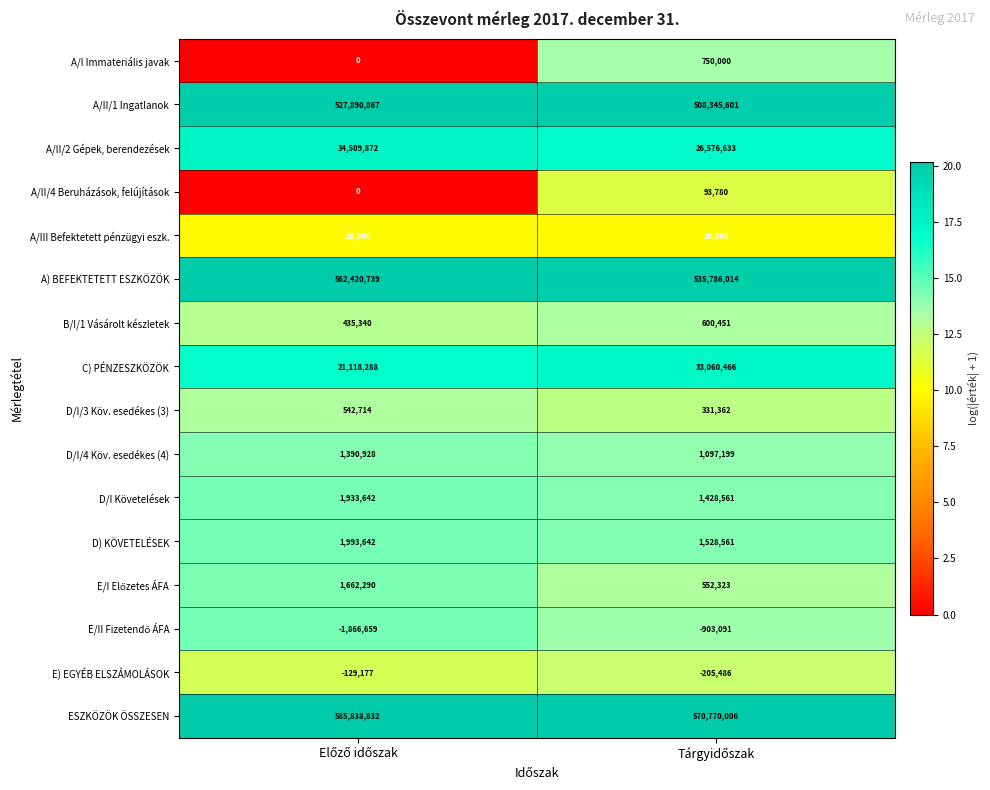

Which series has the largest range (max minus min)?

A) BEFEKTETETT ESZKÖZÖK